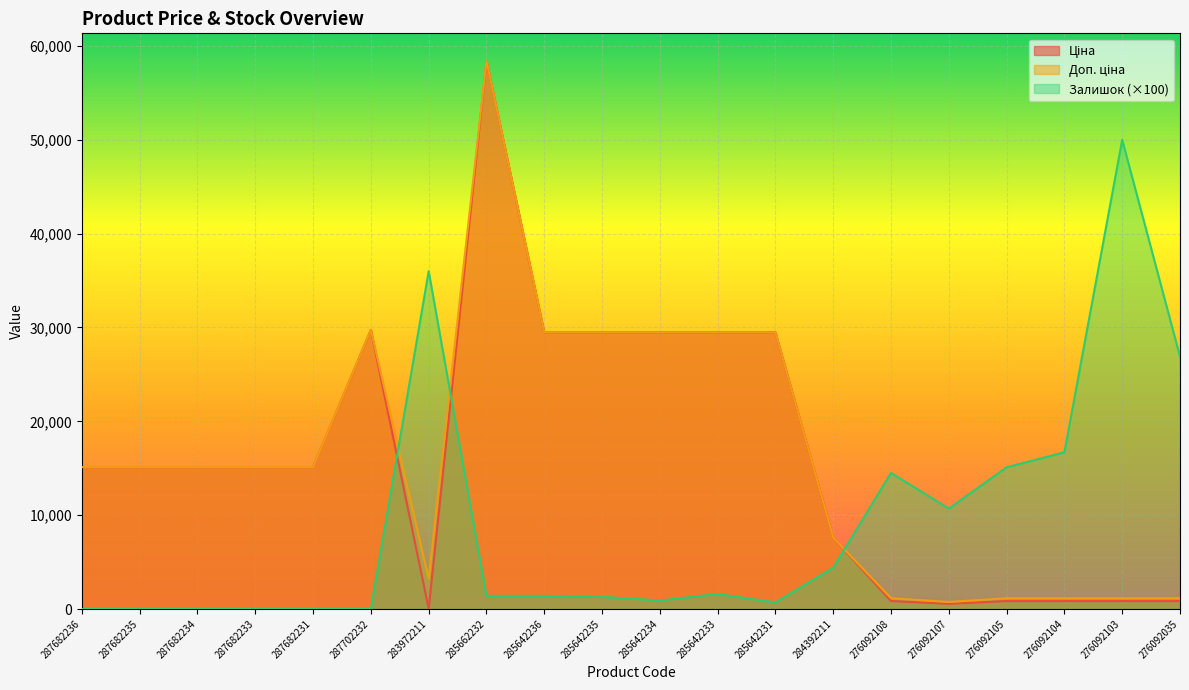

What is the approximate value of Доп. ціна at 276092108?

1149.7